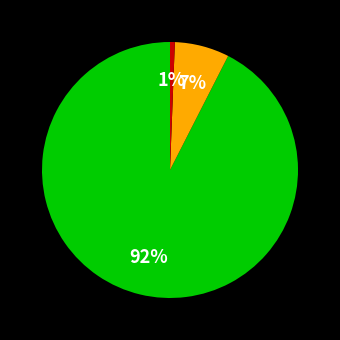

Does any single category account for the majority?

Yes